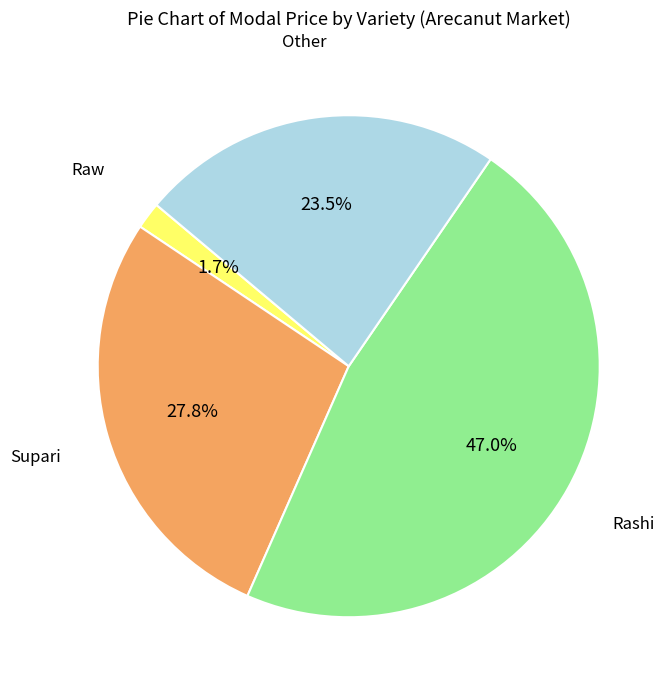

Is there any slice that represents more than half of the pie?

No